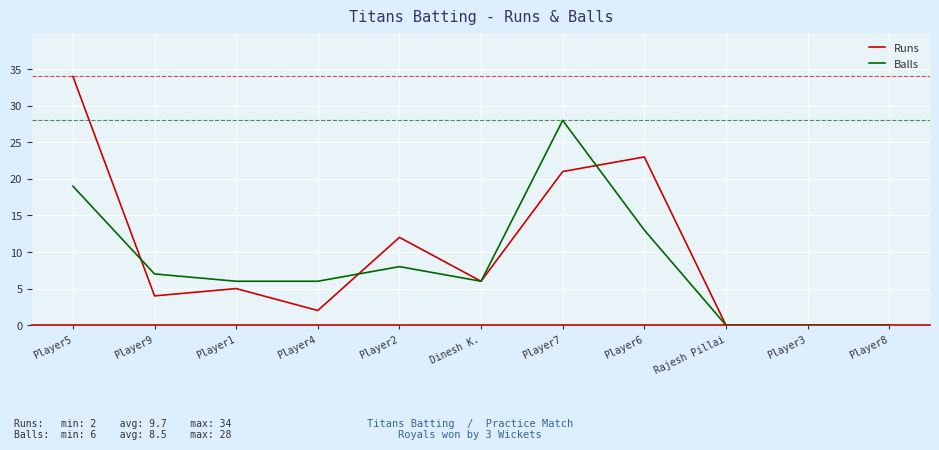

The value of Runs at Rajesh Pillai is 13. True or false?

False